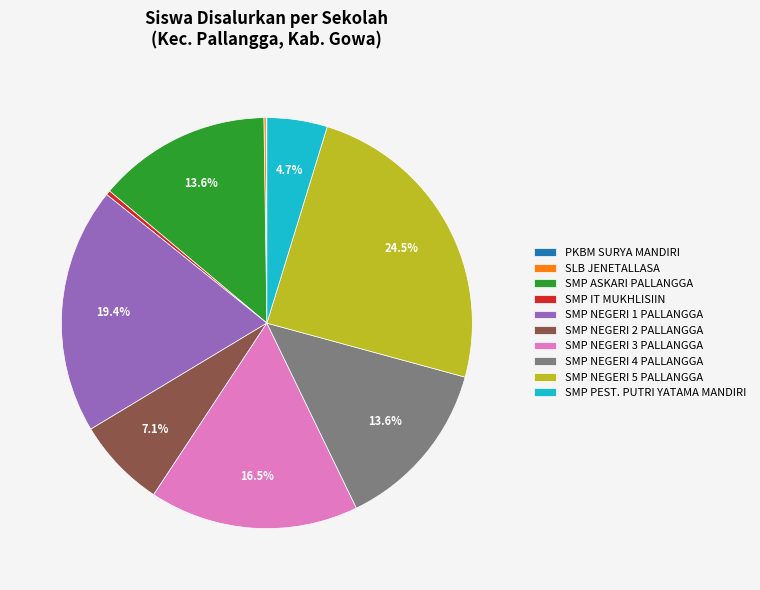

To the nearest percent, what is the average slice percentage?

10%